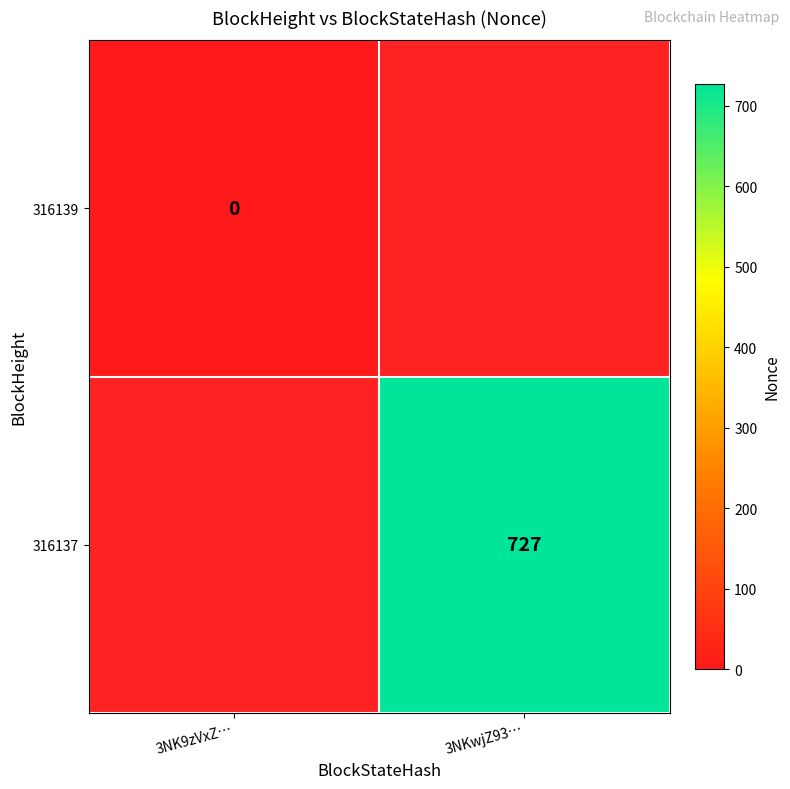

The value of 316137 at 3NKwjZ93… is 727. True or false?

True